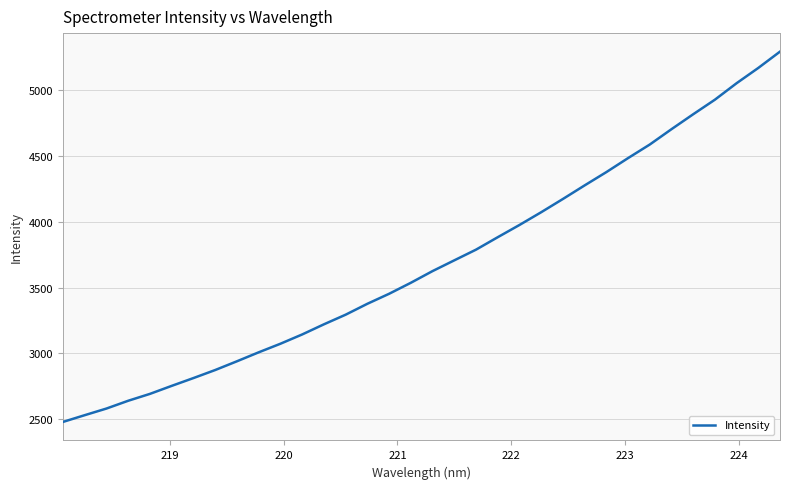

What is the minimum value shown in the chart?

2479.7